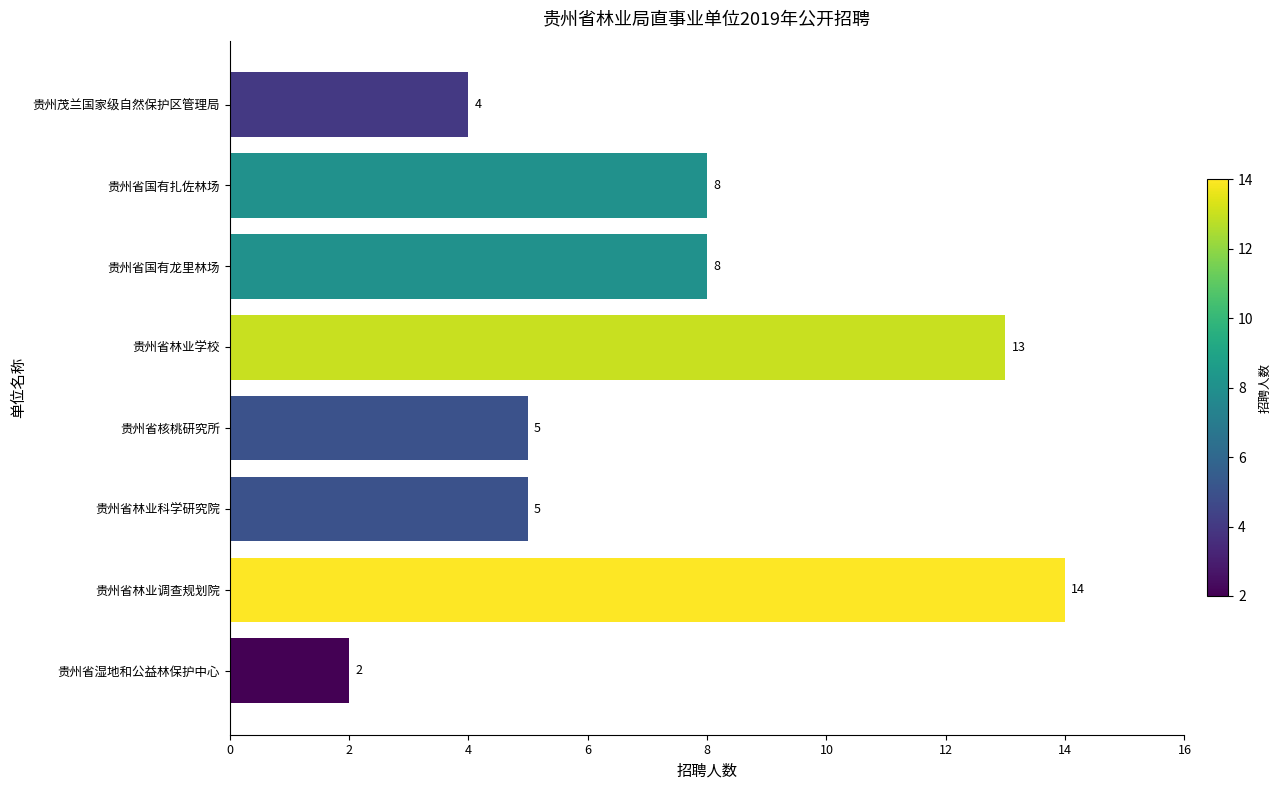

Which category has the highest value across all series?

贵州省林业调查规划院